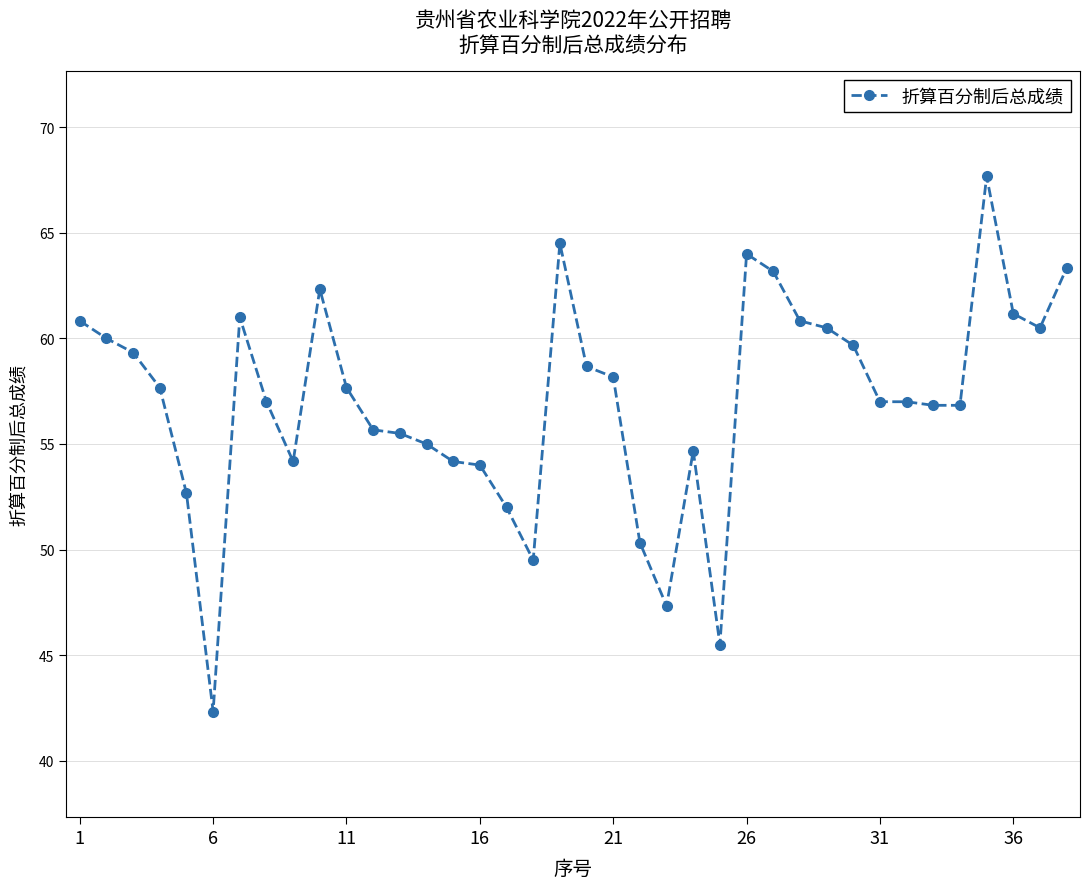

What is the difference between the maximum and minimum values?

25.3